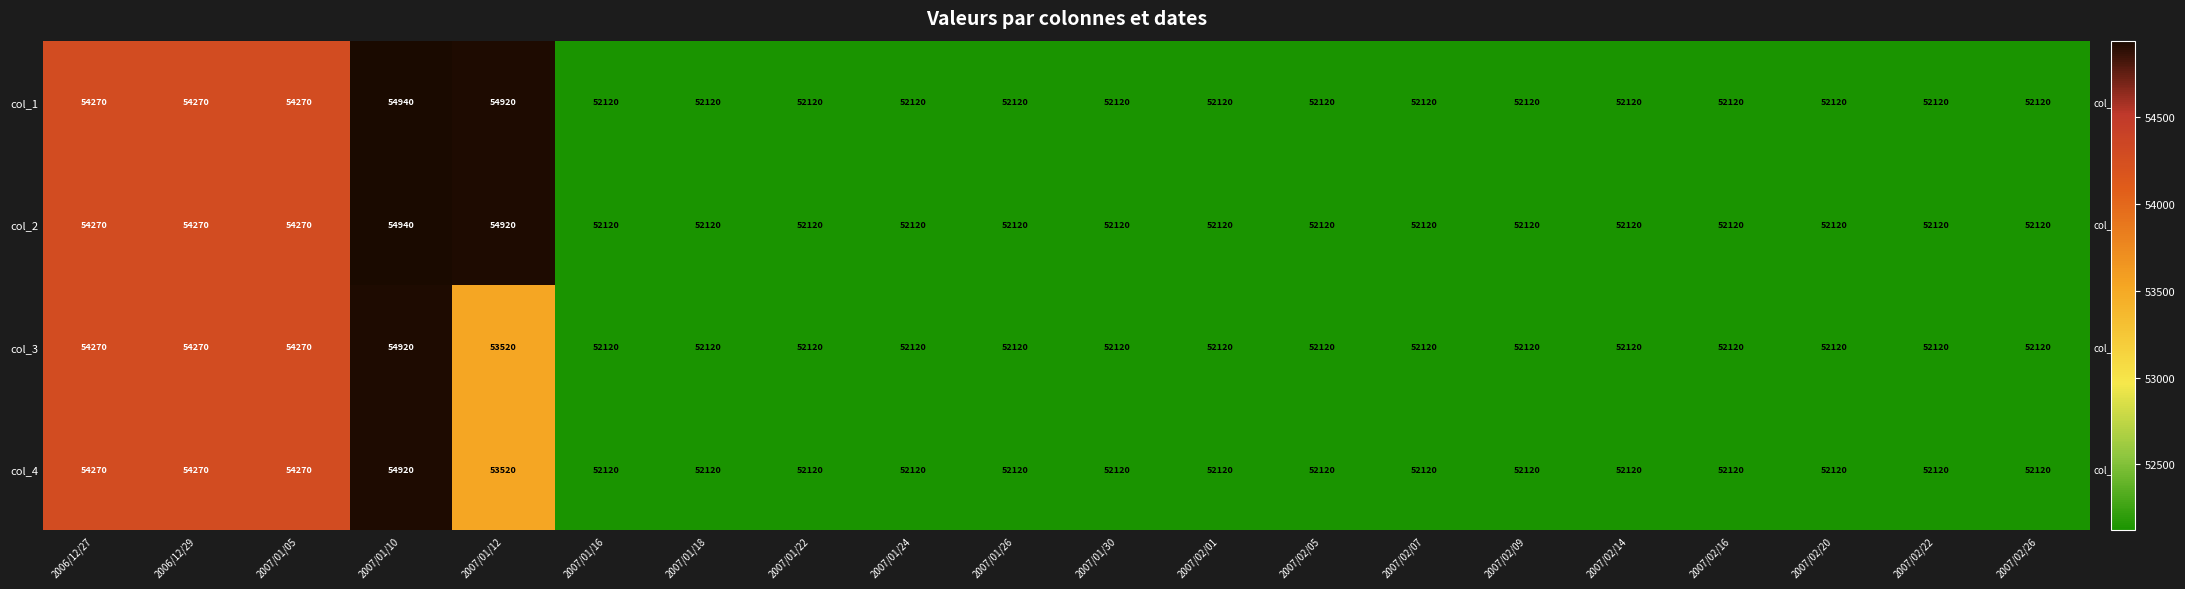

What is the smallest value displayed?

52120